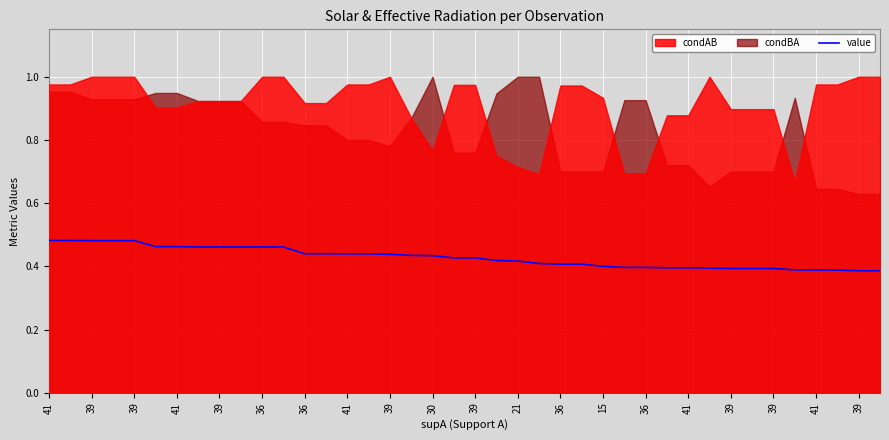

What value does the data have at 36?

0.5